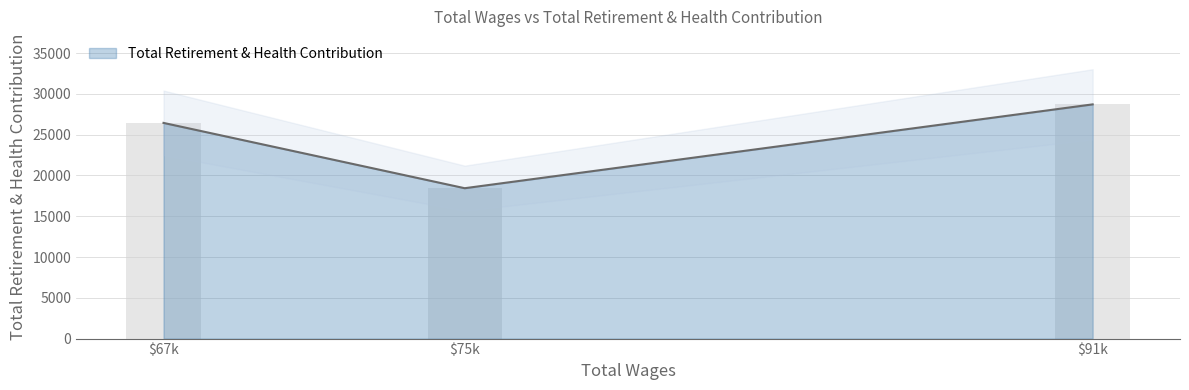

What is the sum of all values?

73602